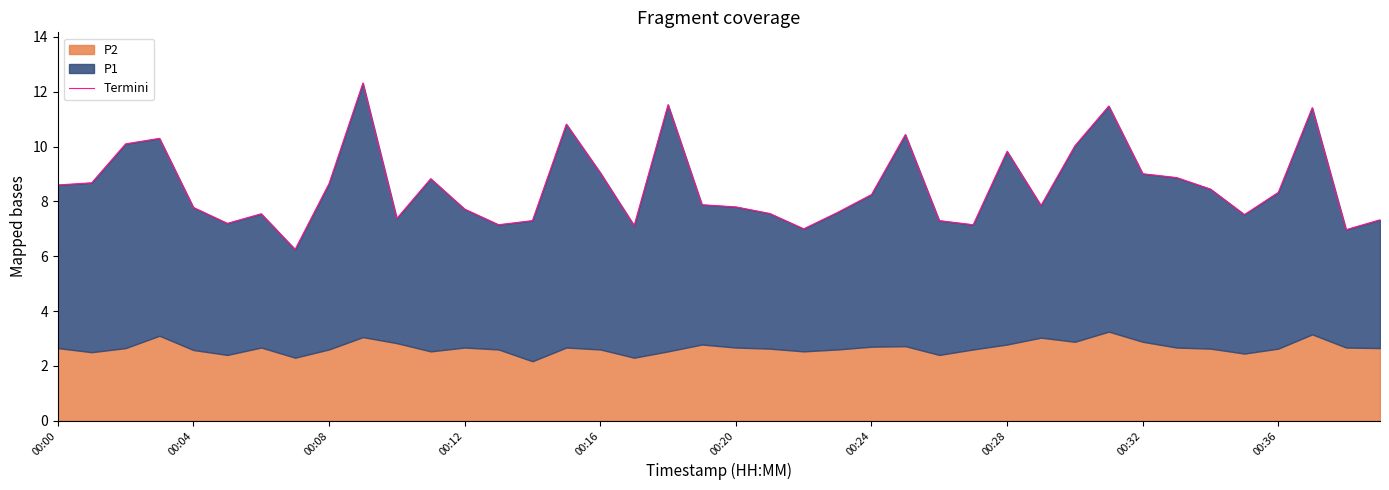

What is the minimum value shown in the chart?

6.2